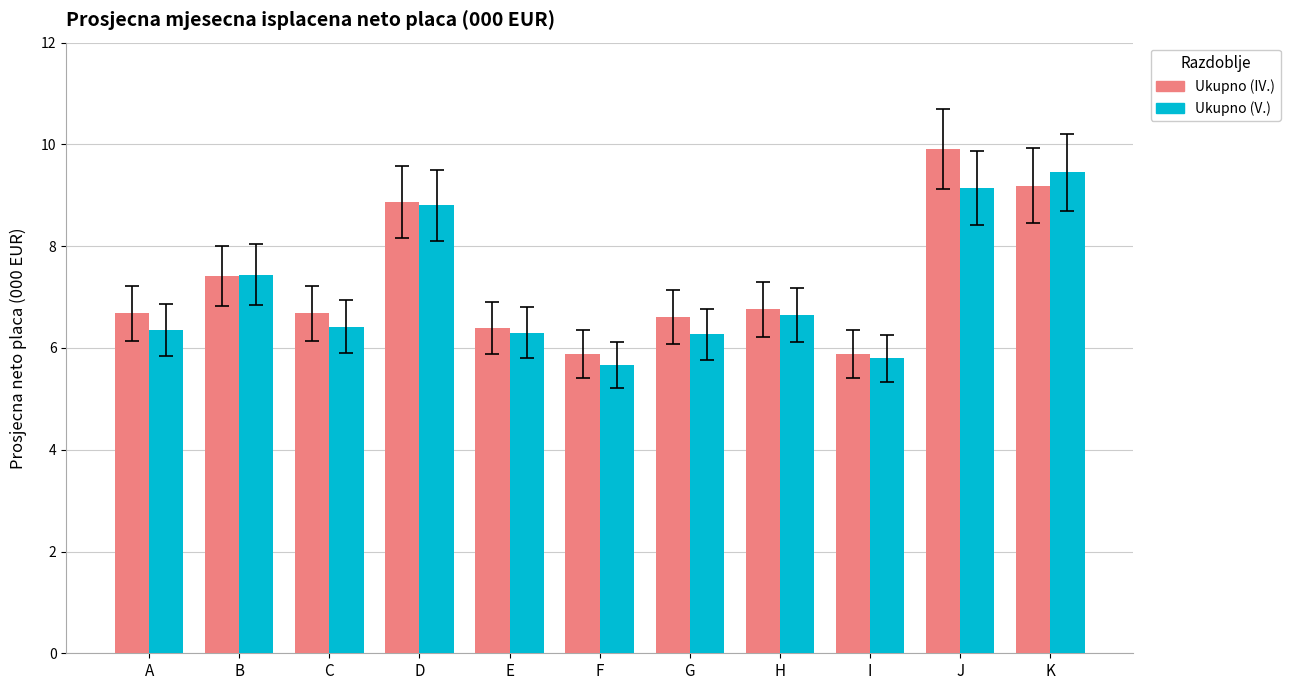

What is the maximum value shown in the chart?

9.9